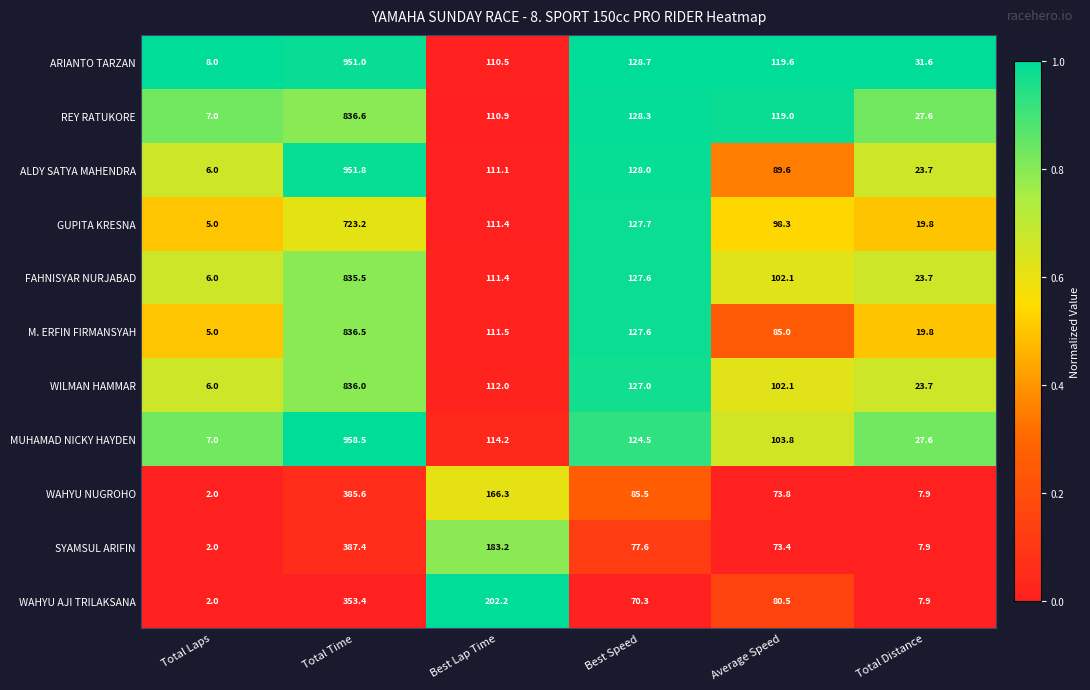

At which category is the sum across all series the highest?

Total Time